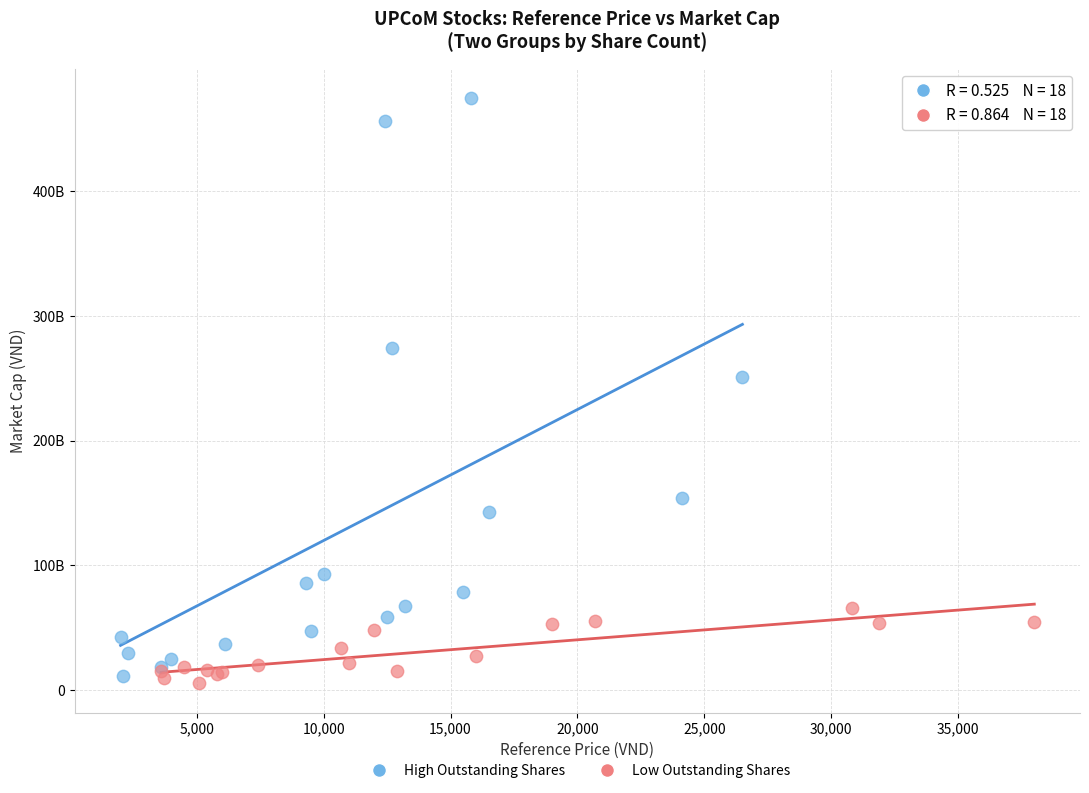

Which series contains the highest Y value?

High Outstanding Shares